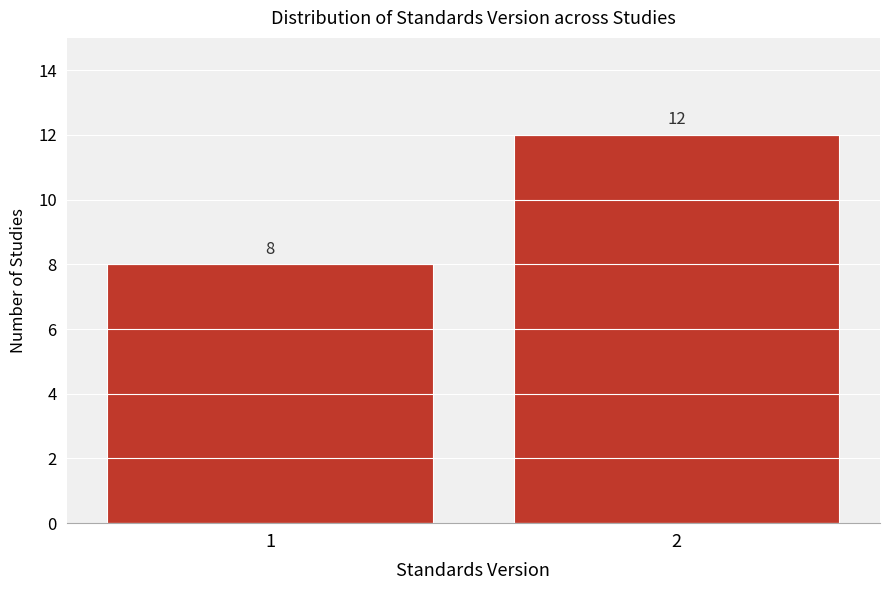

Reading left to right, transcribe all the data shown in this chart.

1=8	2=12